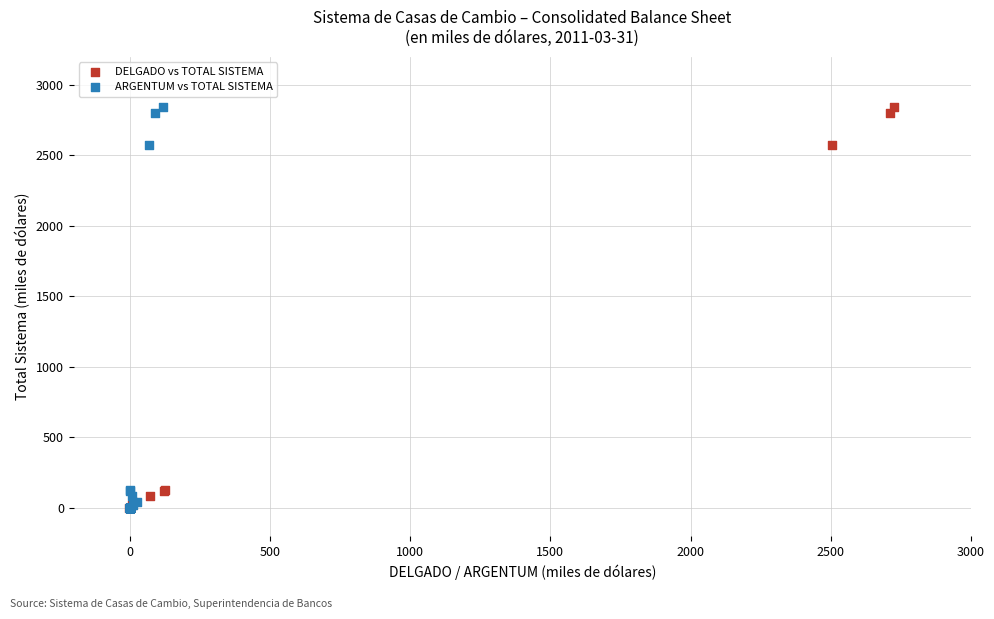

What are all the series names shown in the legend?

DELGADO vs TOTAL SISTEMA, ARGENTUM vs TOTAL SISTEMA